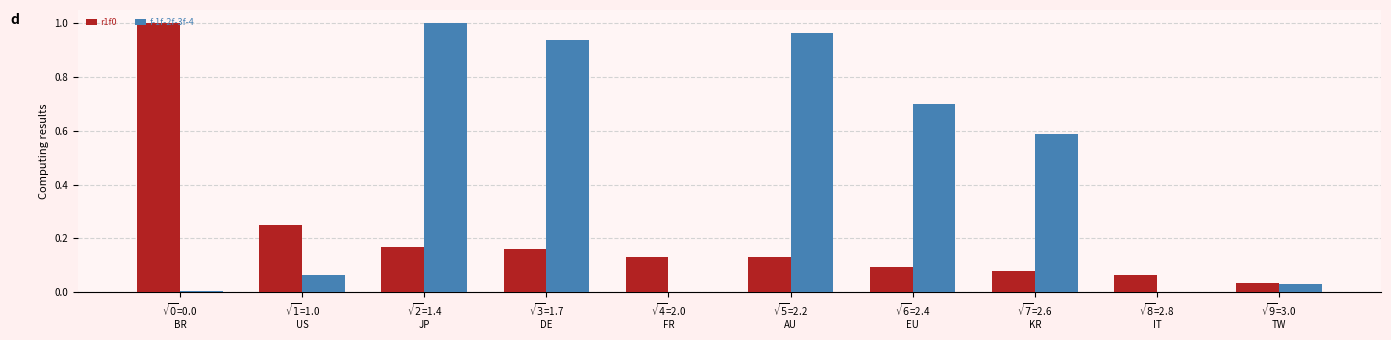

What is the sum of all r1f0 values?

2.1